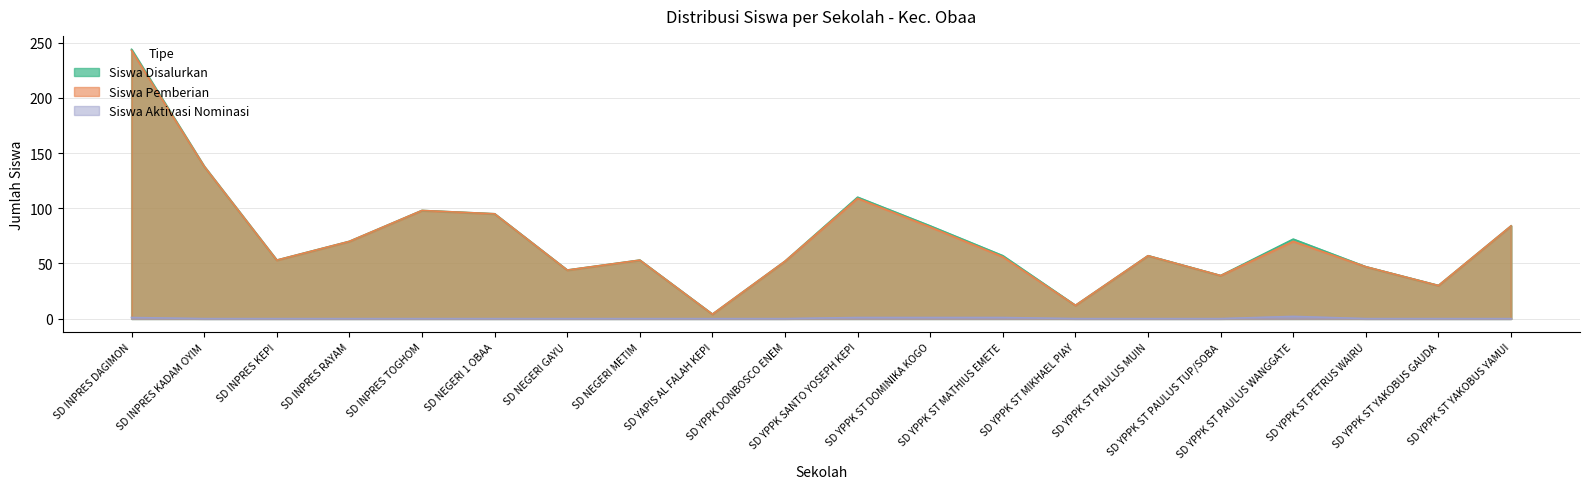

At which label is Siswa Disalurkan closest to 124?

SD INPRES KADAM OYIM